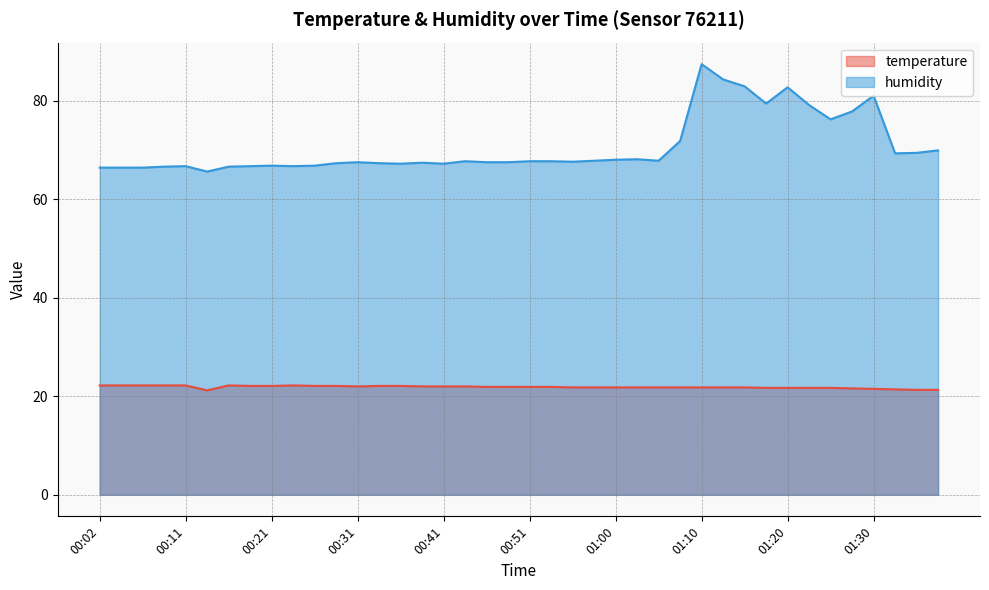

Which series has the largest range (max minus min)?

humidity